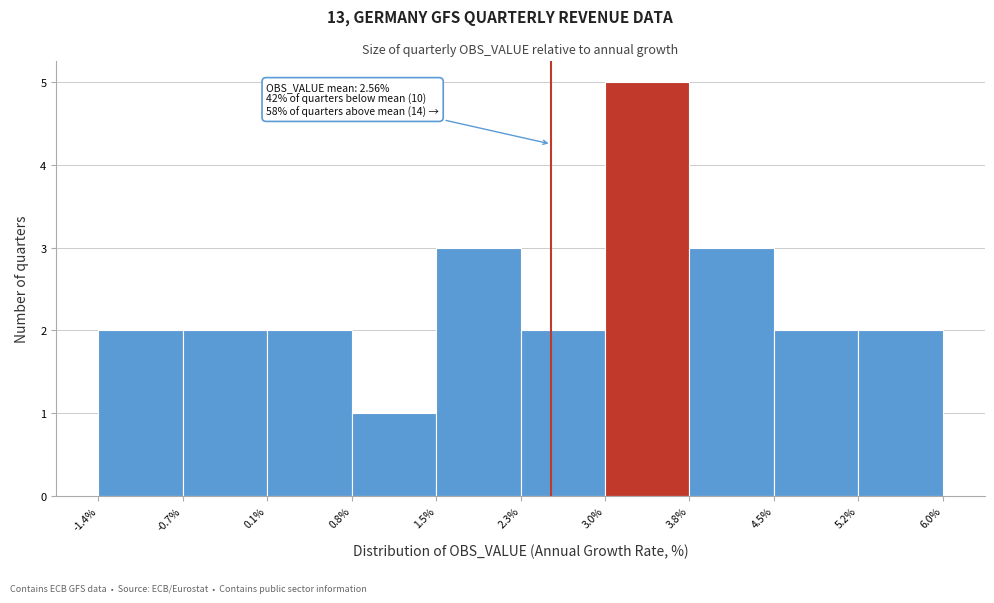

Which range on the x-axis has the tallest bar?

3.0% to 3.8%